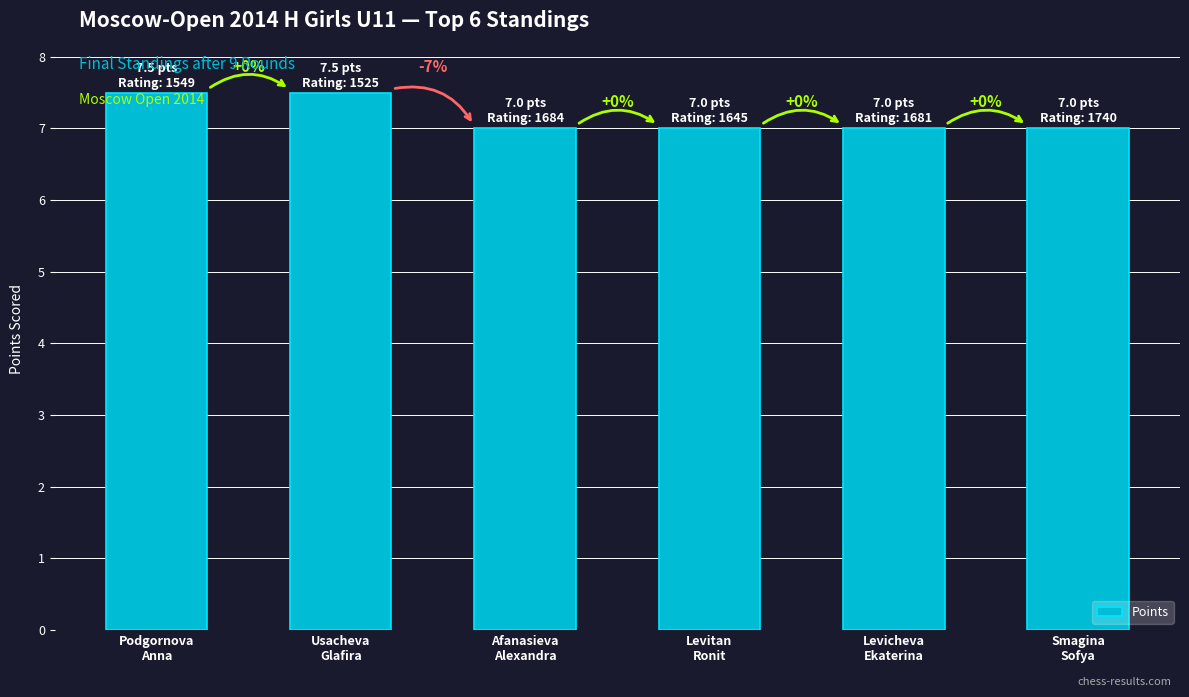

Which has a higher value, Afanasieva
Alexandra or Smagina
Sofya?

Afanasieva
Alexandra